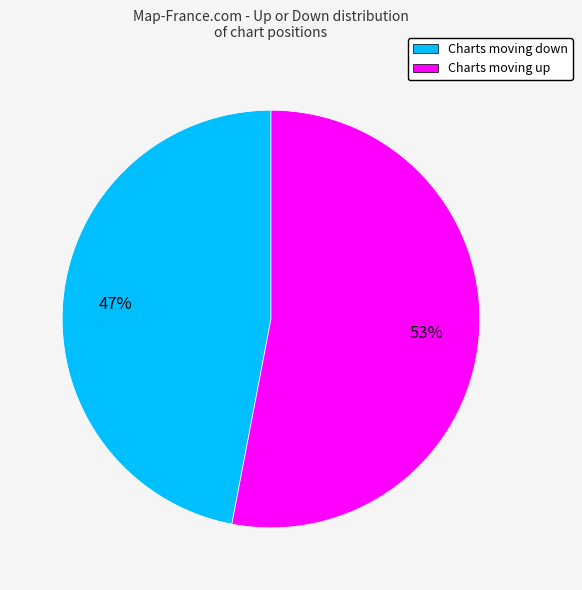

What is the ratio of the value at Charts moving down to the value at Charts moving up?

0.9